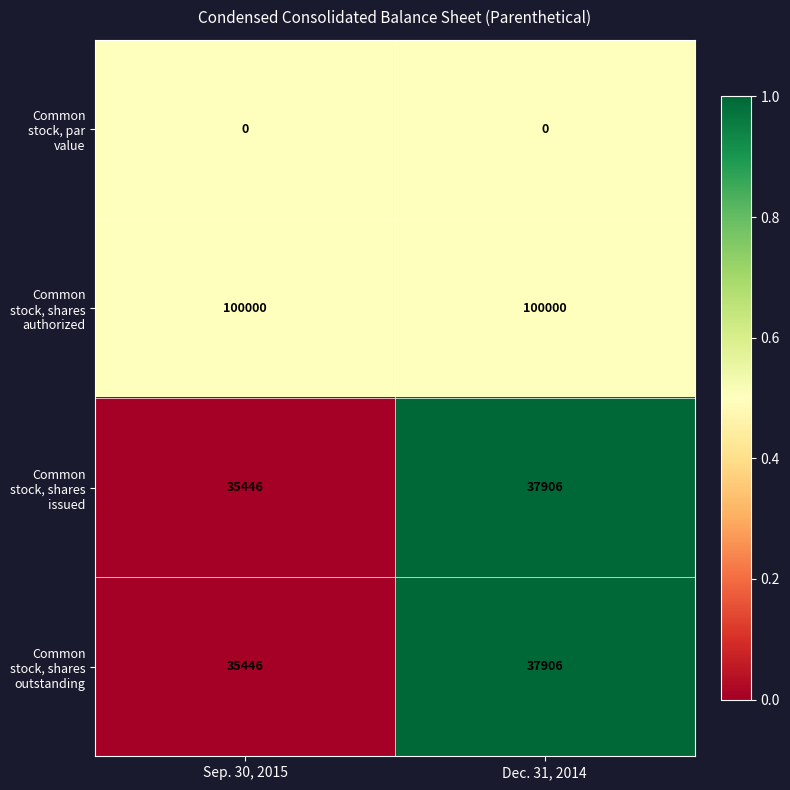

Read the Common stock, shares authorized value at Dec. 31, 2014.

100000